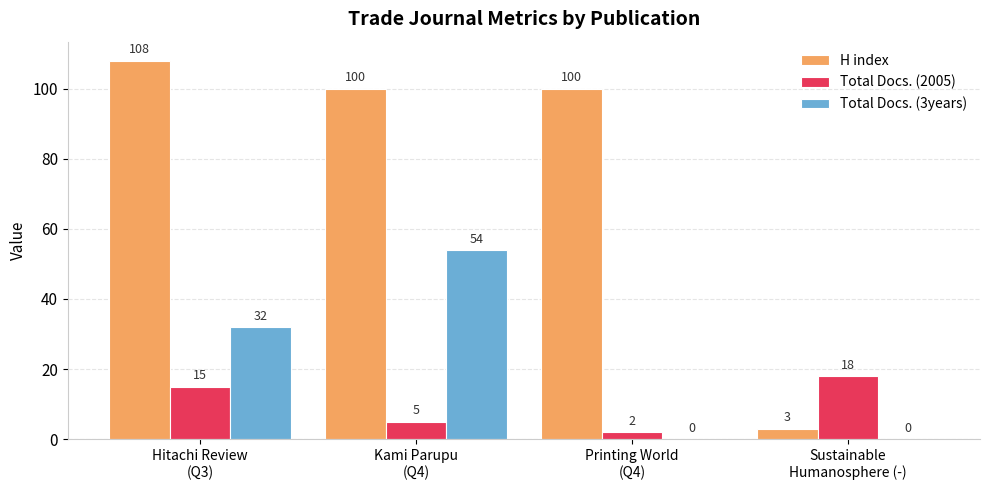

Does the chart contain stacked bars?

No